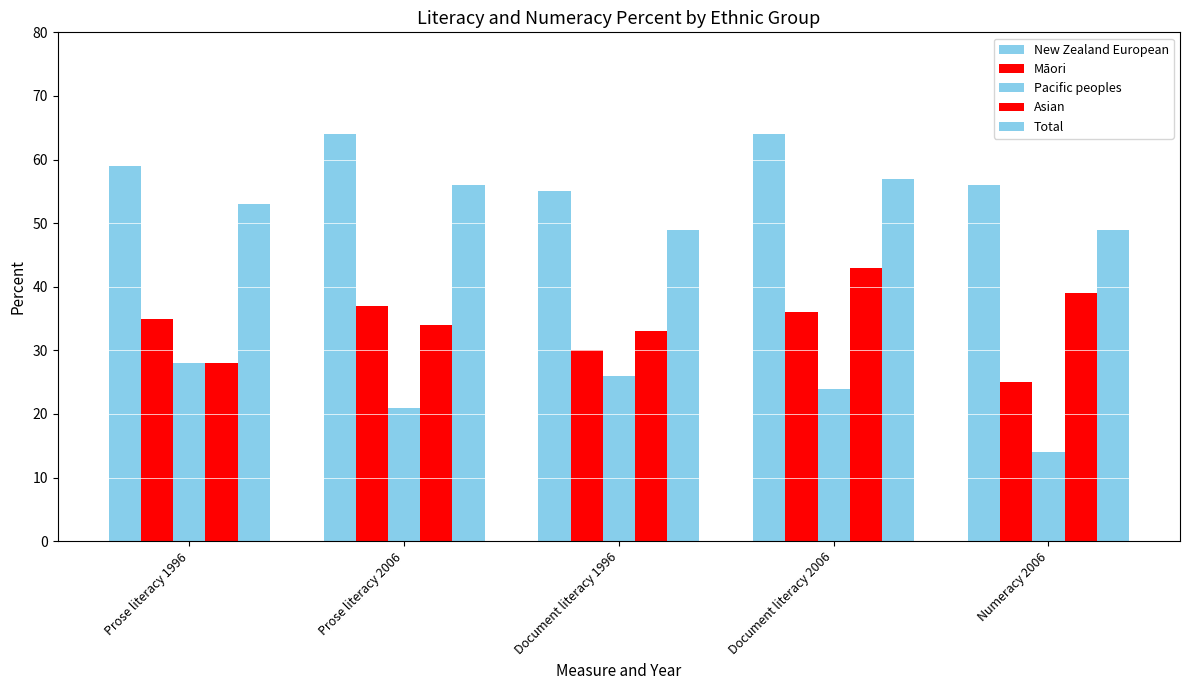

What is the difference between the second highest and second lowest values in the New Zealand European series?

8